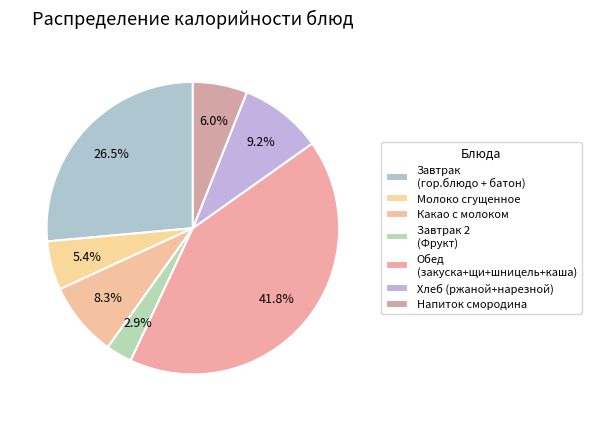

What is the smallest slice in the pie chart?

Фрукт